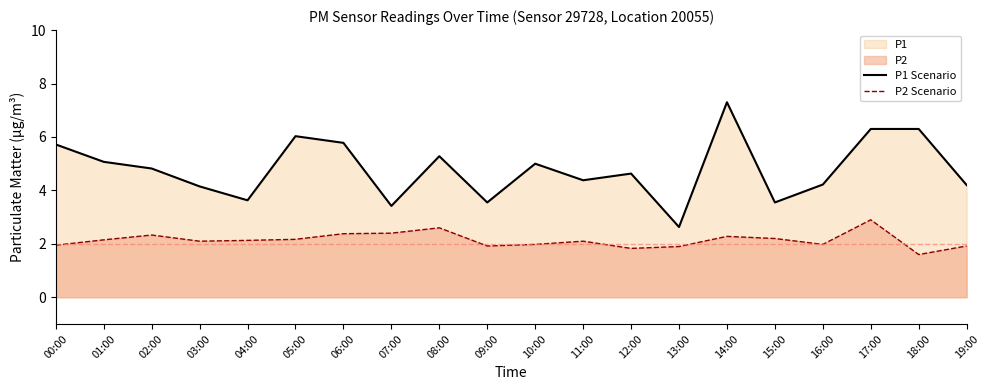

Reading left to right, transcribe all the data shown in this chart.

P1 Scenario: 5.7	5.1	4.8	4.2	3.6	6.0	5.8	3.4	5.3	3.5	5.0	4.4	4.6	2.6	7.3	3.5	4.2	6.3	6.3	4.2
P2 Scenario: 1.9	2.1	2.3	2.1	2.1	2.2	2.4	2.4	2.6	1.9	2.0	2.1	1.8	1.9	2.3	2.2	2.0	2.9	1.6	1.9